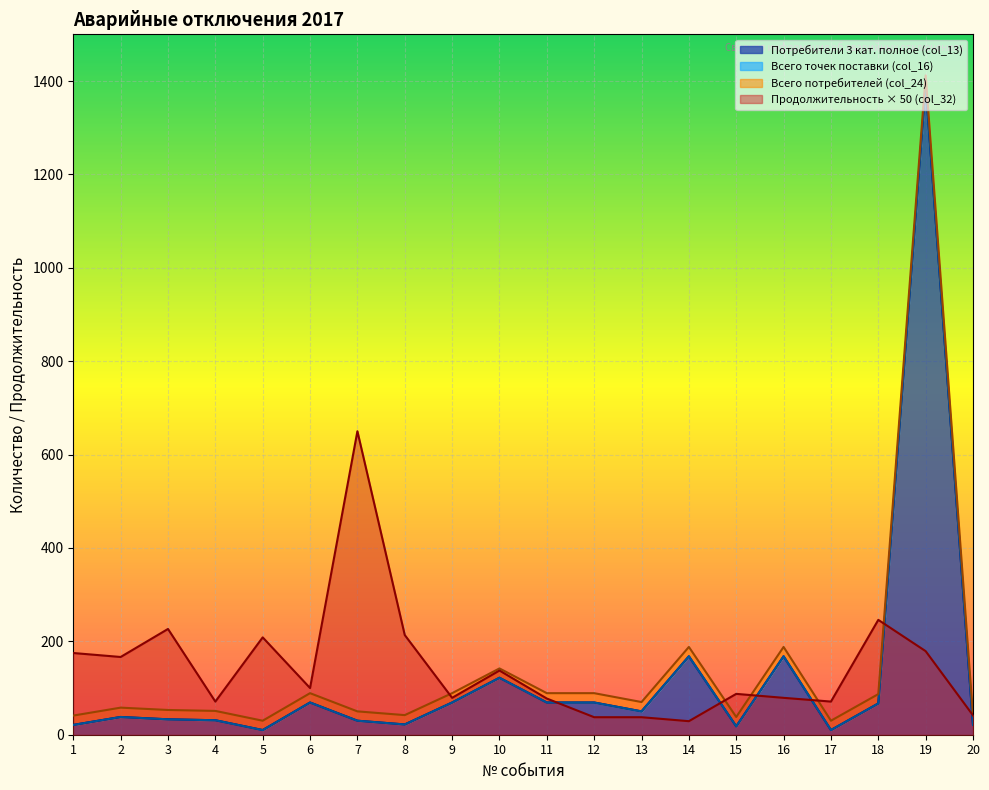

Reading left to right, list all the values displayed in this chart.

Всего точек поставки (col_16): 1=21.0	2=38.0	3=33.0	4=31.0	5=10.0	6=69.0	7=30.0	8=22.0	9=69.0	10=122.0	11=69.0	12=69.0	13=50.0	14=168.0	15=18.0	16=168.0	17=10.0	18=67.0	19=1392.0	20=21.0
Потребители 3 кат. полное (col_13): 1=21.0	2=38.0	3=33.0	4=31.0	5=10.0	6=69.0	7=30.0	8=22.0	9=69.0	10=122.0	11=69.0	12=69.0	13=50.0	14=168.0	15=18.0	16=168.0	17=10.0	18=67.0	19=1392.0	20=21.0
Всего потребителей (col_24): 1=41.0	2=58.0	3=53.0	4=51.0	5=30.0	6=89.0	7=50.0	8=42.0	9=89.0	10=142.0	11=89.0	12=89.0	13=70.0	14=188.0	15=38.0	16=188.0	17=30.0	18=87.0	19=1412.0	20=41.0
Продолжительность (col_32): 1=175.0	2=166.5	3=226.5	4=71.0	5=208.5	6=100.0	7=650.0	8=213.5	9=79.0	10=137.5	11=77.5	12=37.5	13=37.5	14=29.0	15=87.5	16=79.0	17=71.0	18=246.0	19=179.0	20=41.5